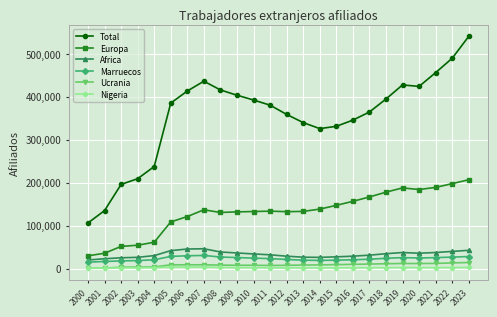

Rank the series at 2013 from highest to lowest value.

Total, Europa, Africa, Marruecos, Ucrania, Nigeria